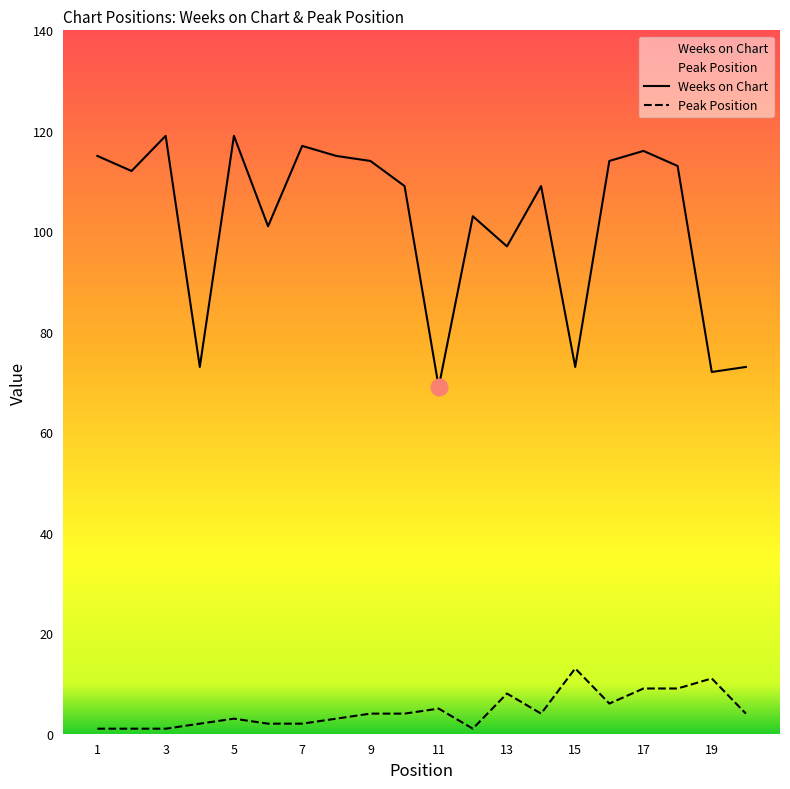

At how many categories does at least one series exceed 29?

20